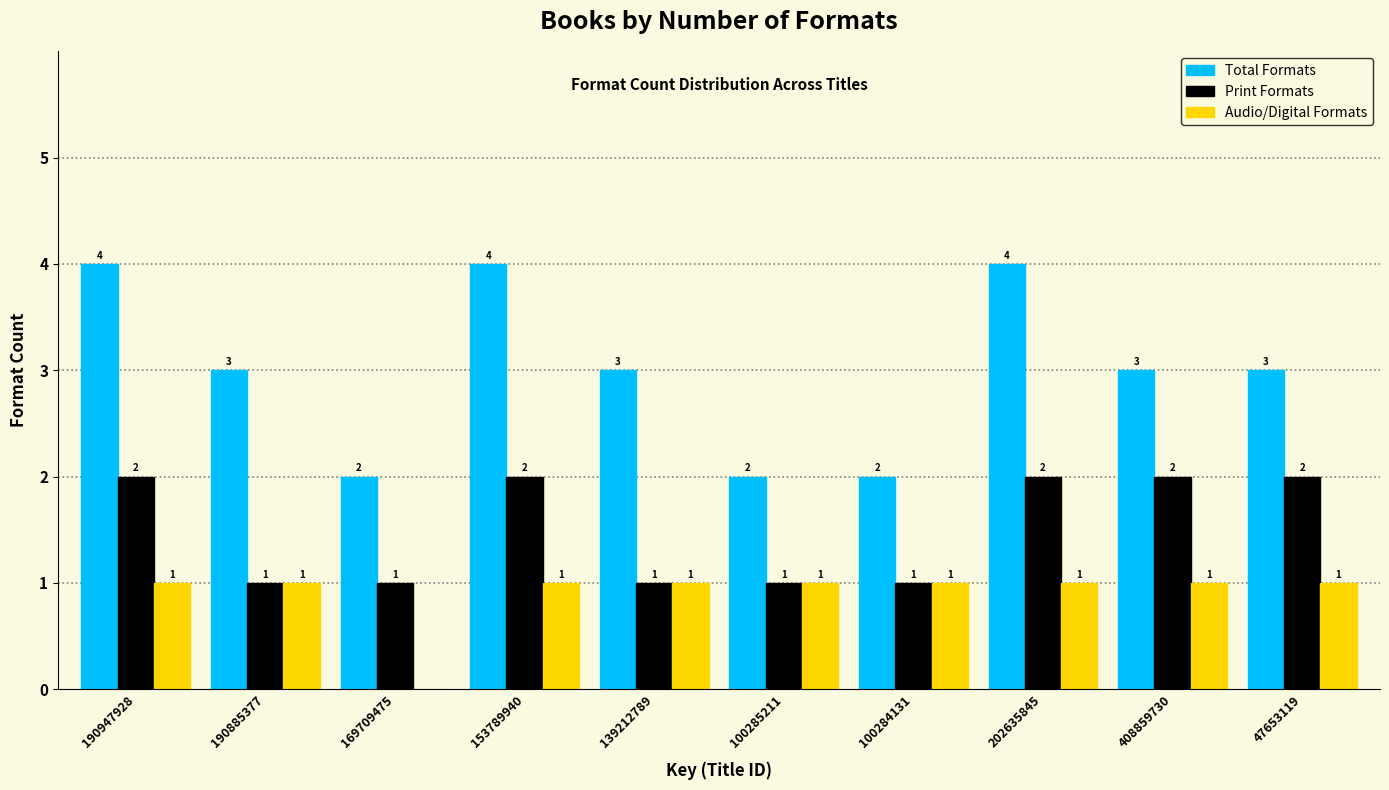

Reading right to left, what are all the values shown in this chart?

Total Formats: 47653119=3	408859730=3	202635845=4	100284131=2	100285211=2	139212789=3	153789940=4	169709475=2	190885377=3	190947928=4
Print Formats: 47653119=2	408859730=2	202635845=2	100284131=1	100285211=1	139212789=1	153789940=2	169709475=1	190885377=1	190947928=2
Audio/Digital Formats: 47653119=1	408859730=1	202635845=1	100284131=1	100285211=1	139212789=1	153789940=1	169709475=0	190885377=1	190947928=1